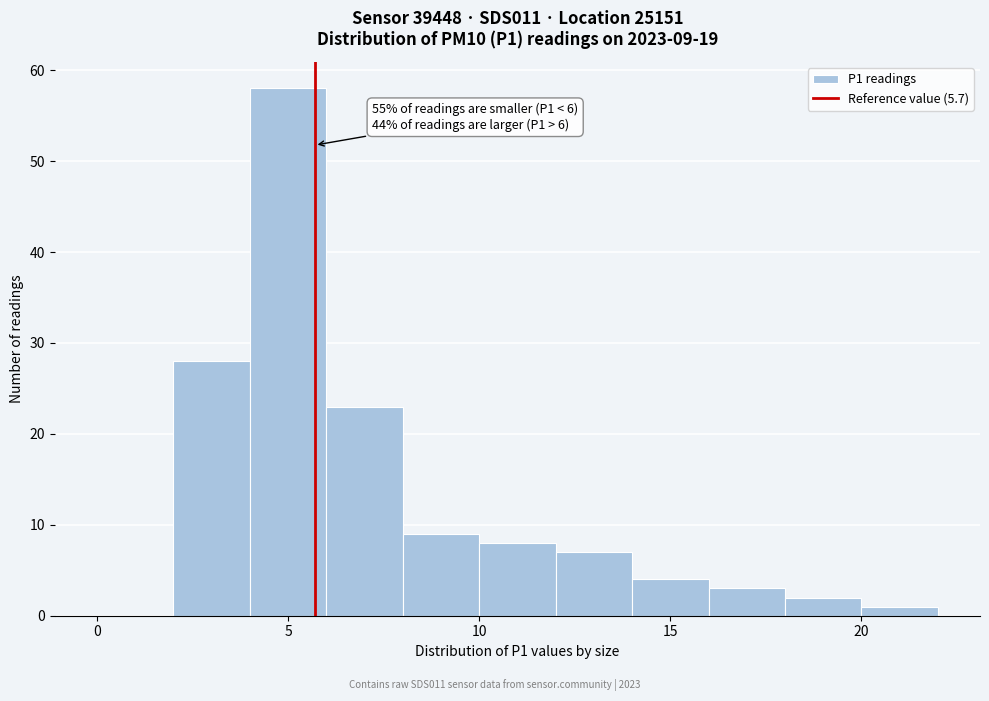

Over which range of the x-axis is the bar tallest?

4 to 6